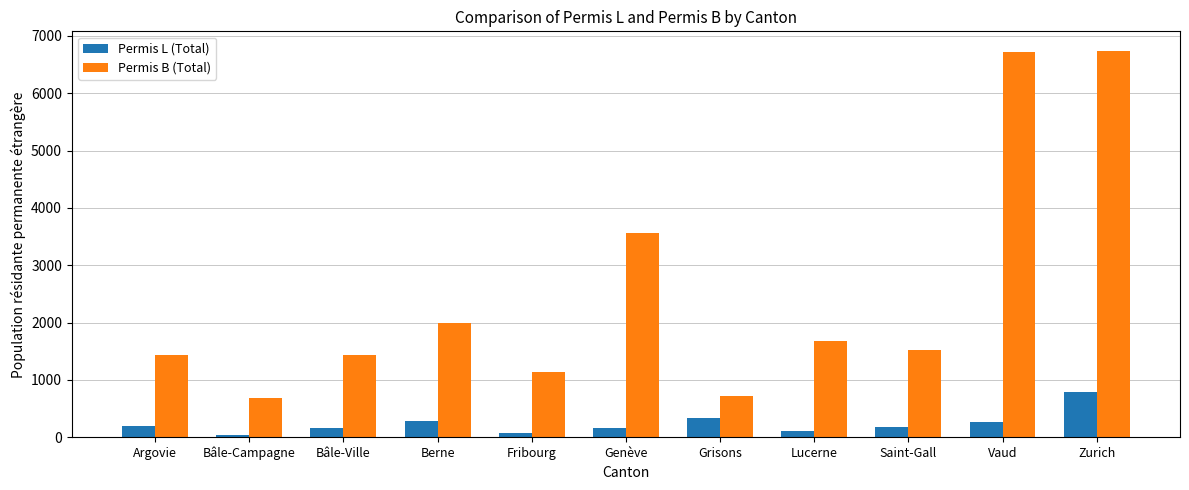

The value of Permis B (Total) at Lucerne is 1674. True or false?

True